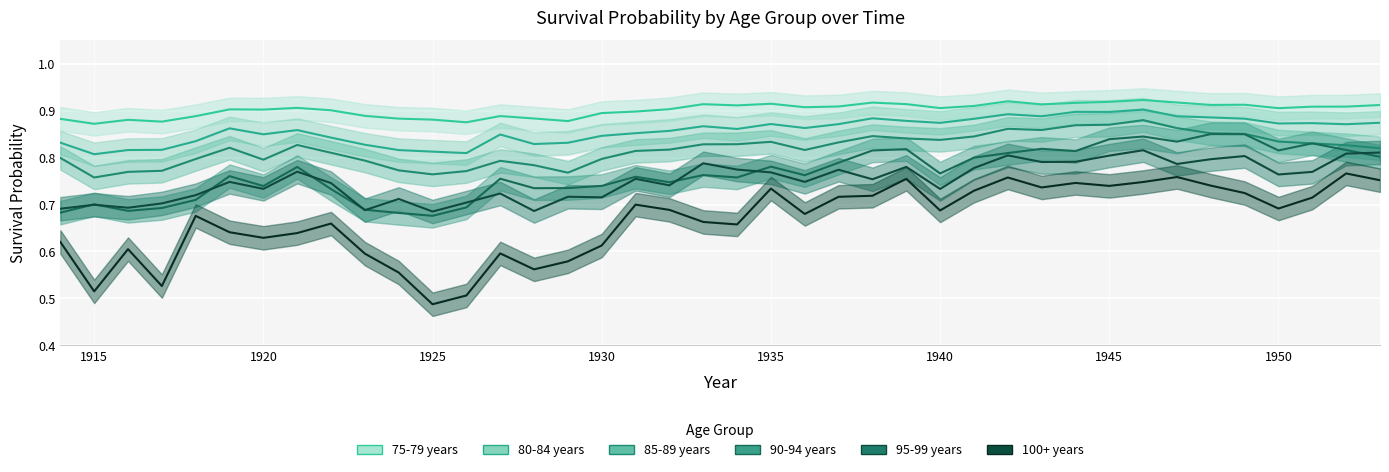

How many series are shown in this chart?

6